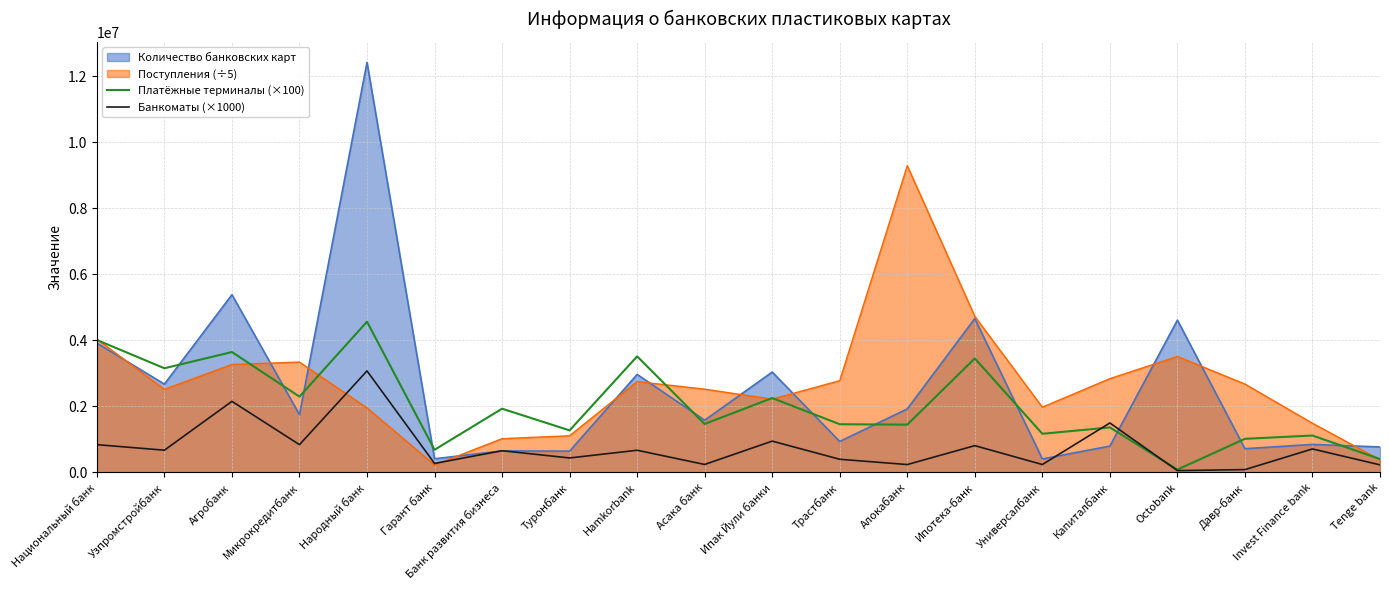

What is the difference between the second highest and second lowest values in the Платёжные терминалы (×100) series?

3607800.0